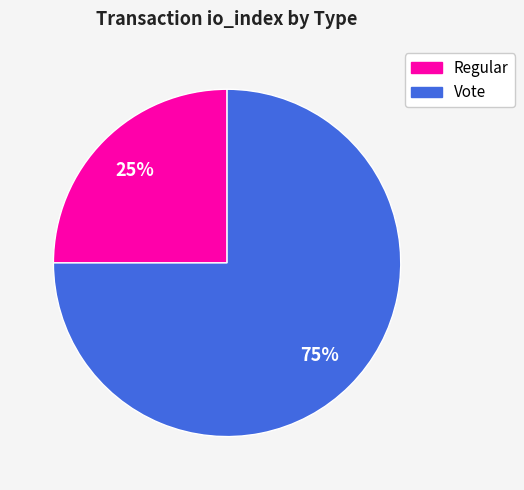

Is the sum of Regular and Vote greater than half?

Yes